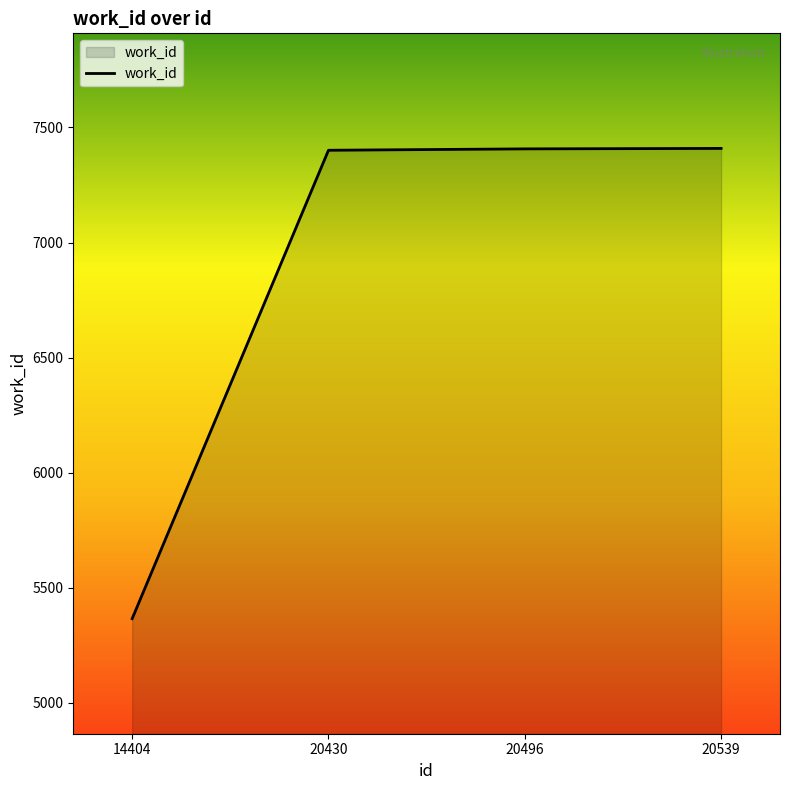

Approximately how many times larger is the value at 14404 compared to 20496?

0.7